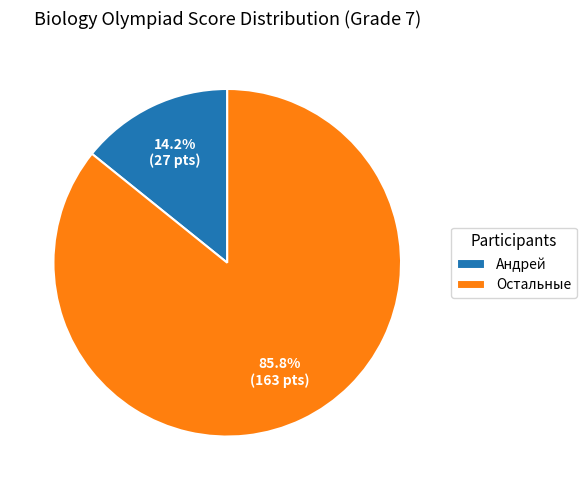

To the nearest percent, what is the difference between the largest and smallest slice percentages?

72%